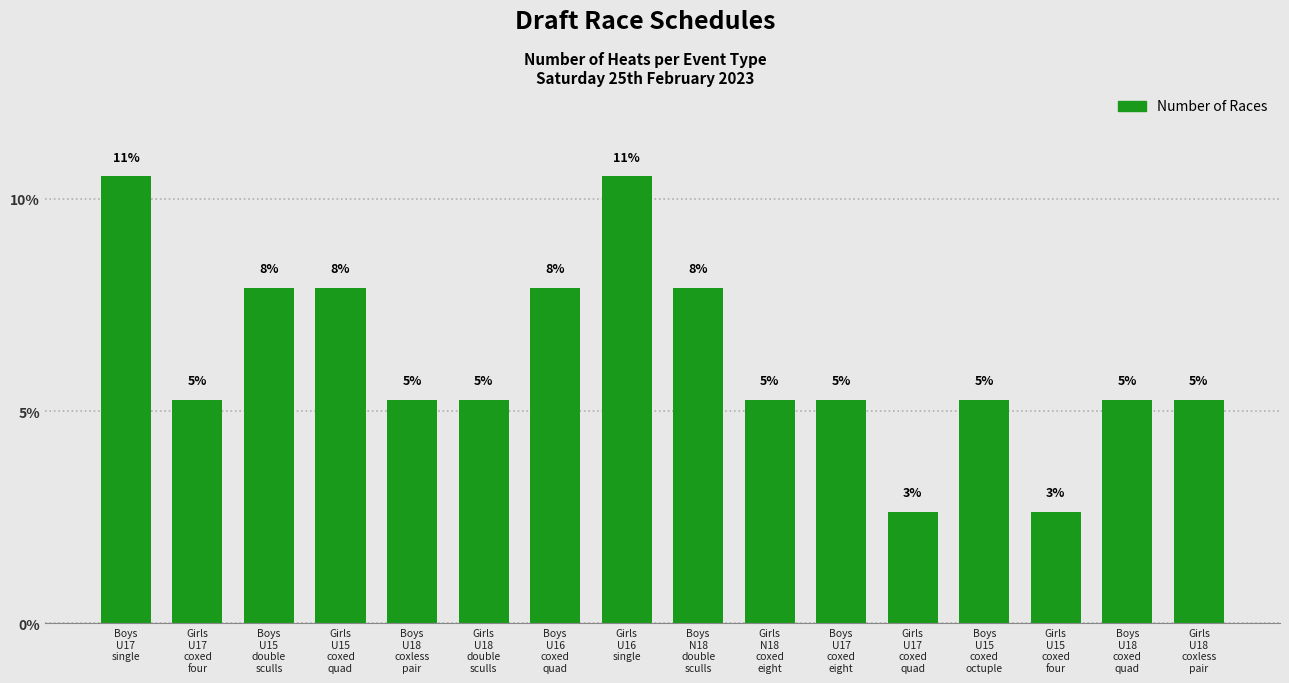

Is it true that the value at Girls
U17
coxed
four is 2.4?

False